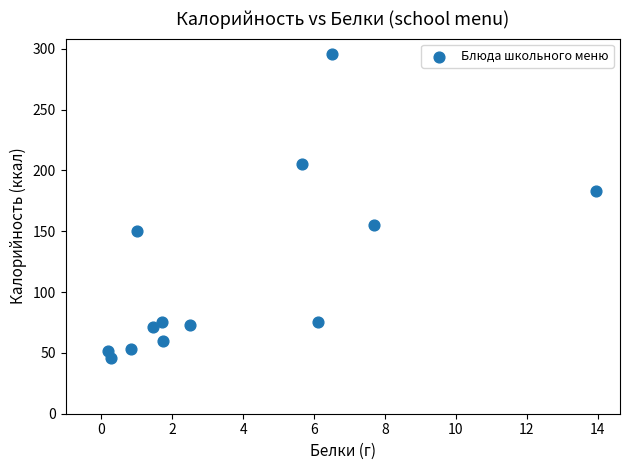

What is the range of X values (max minus min)?

13.8